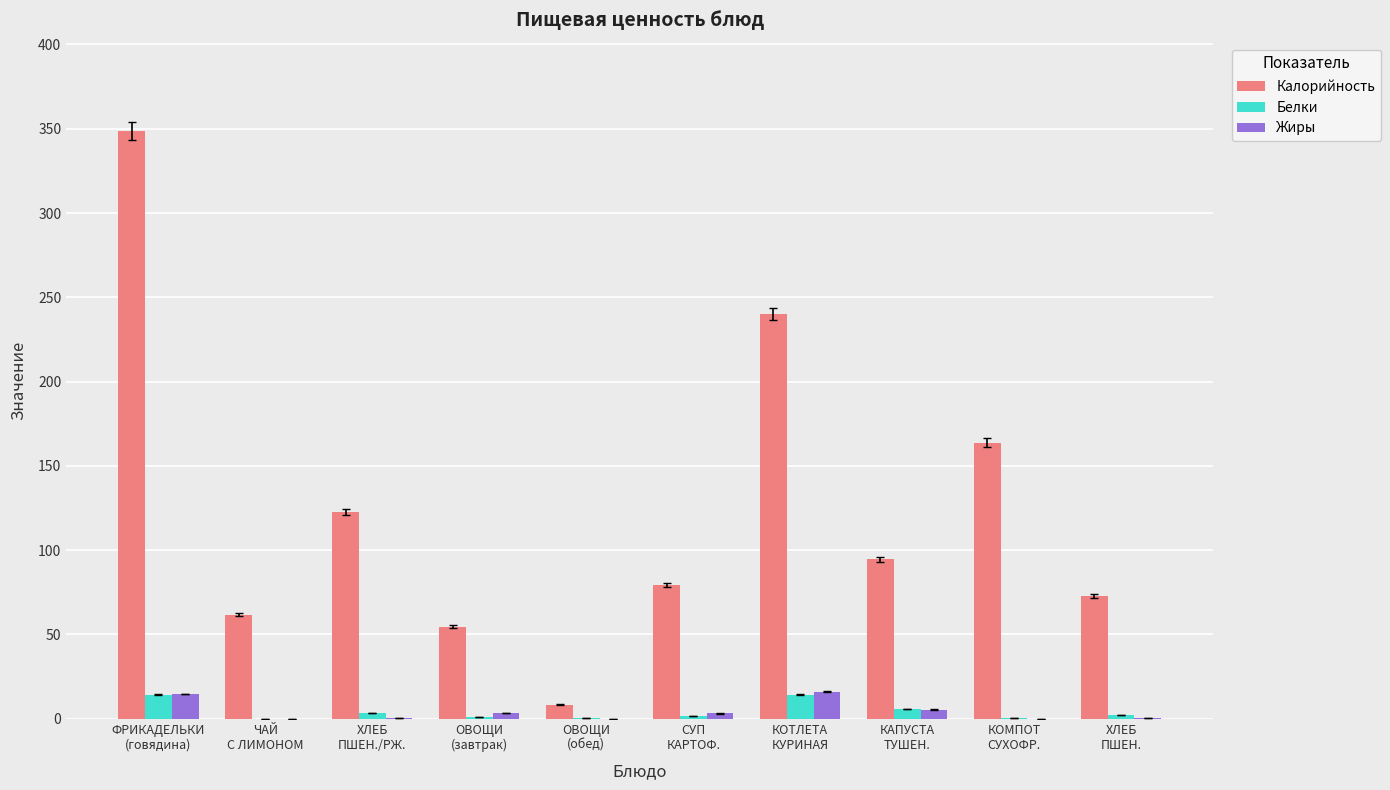

The Калорийность series shows 8.4 at ОВОЩИ
(обед). True or false?

True